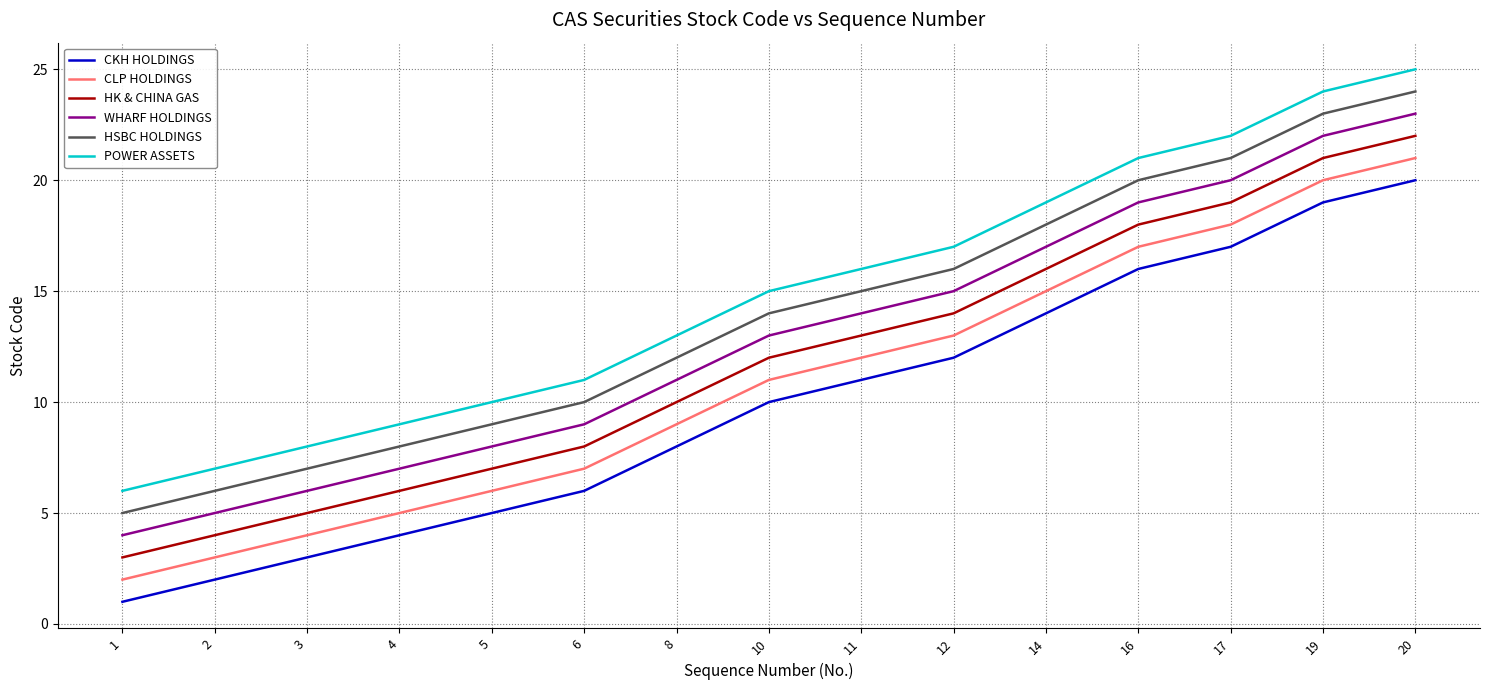

Does the chart have visible grid lines?

Yes